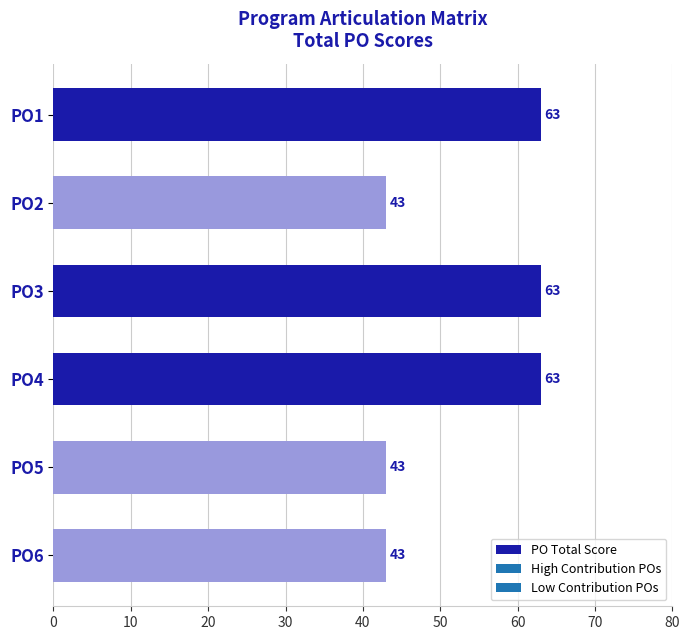

Reading top to bottom, extract all data points from this chart.

PO1=63	PO2=43	PO3=63	PO4=63	PO5=43	PO6=43